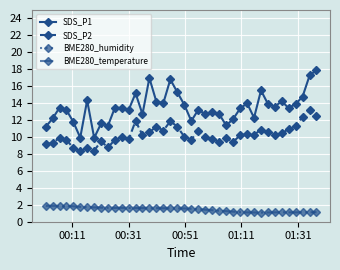

How many categories are shown in the chart?

40